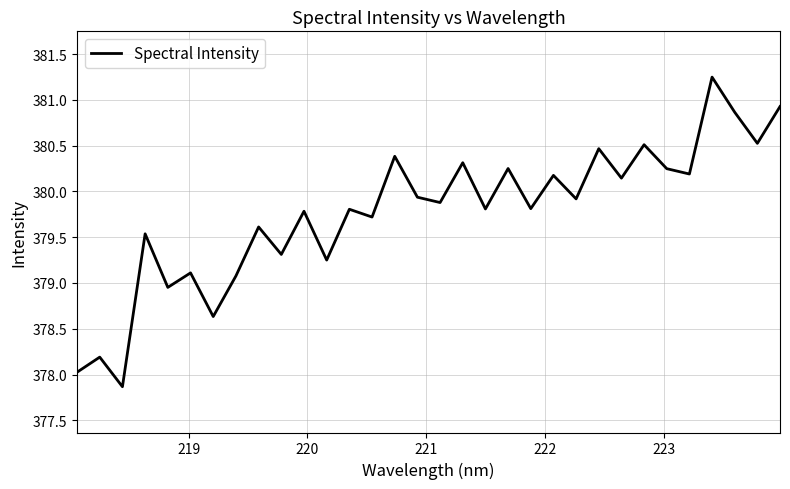

What is the difference between the maximum and minimum values?

3.4